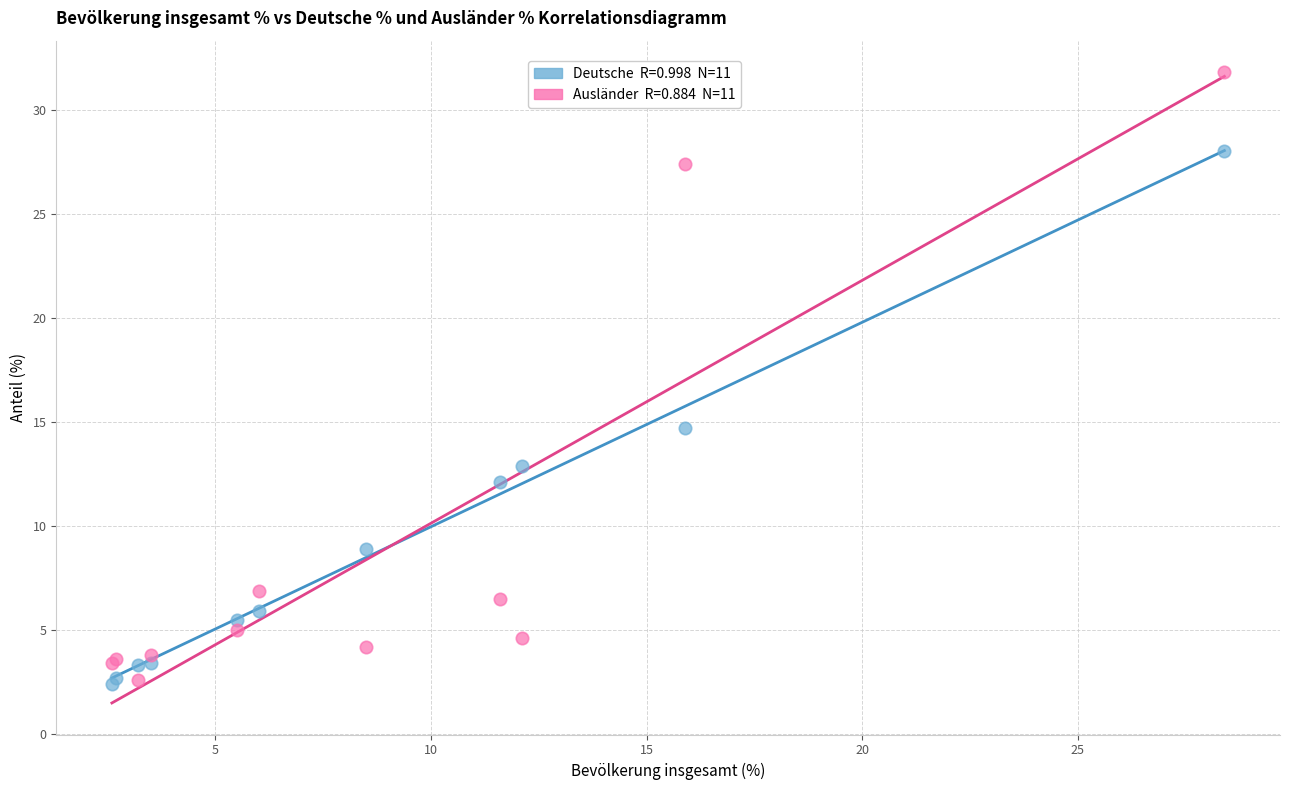

Across all series, what Y value is closest to 17?

14.7